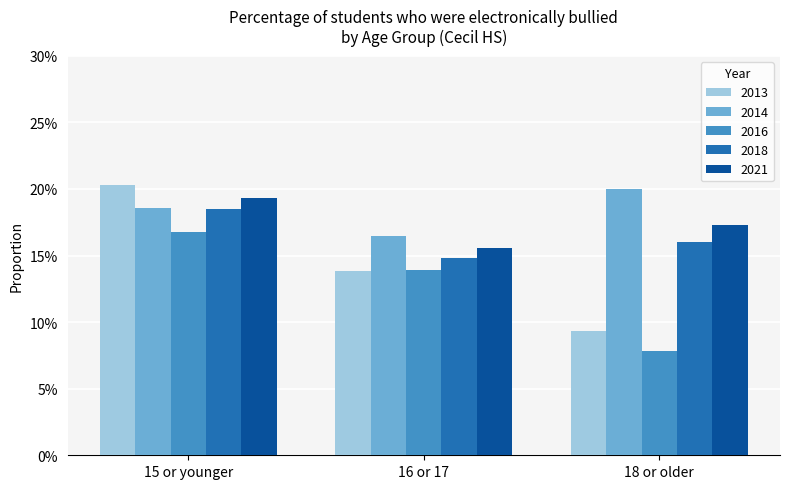

Does the chart contain any negative values?

No